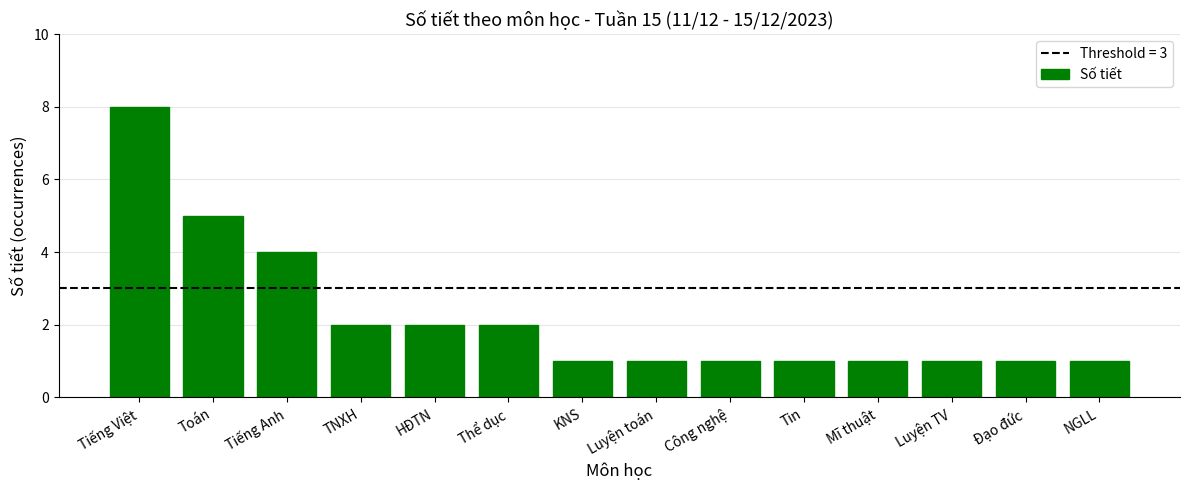

At which category does the chart reach its peak across all series?

Tiếng Việt